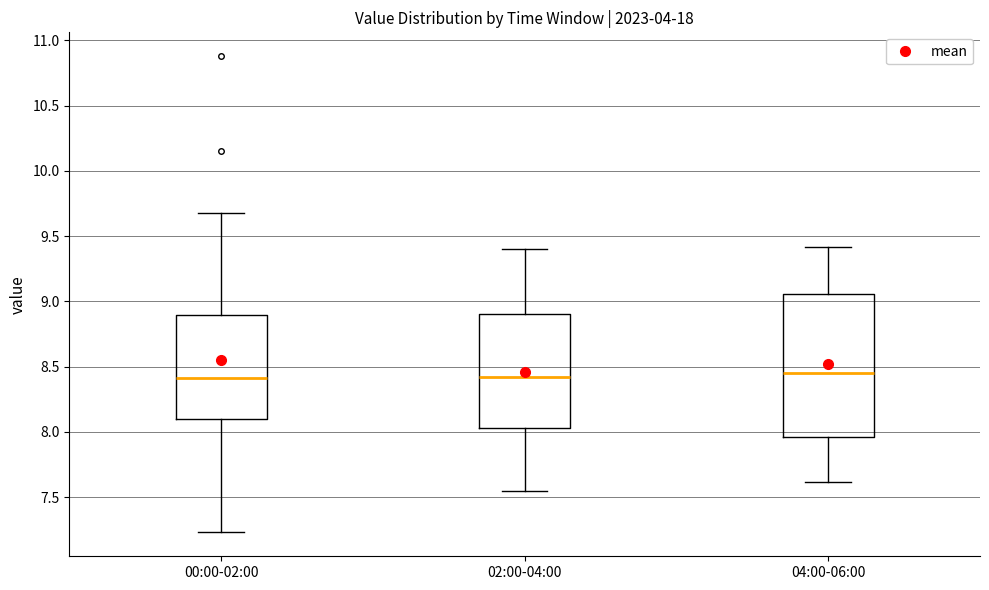

Where is the lower edge of the box for 02:00-04:00 on the y-axis? The values are not printed on the chart, so give them approximately, as read against the axis.

8.05